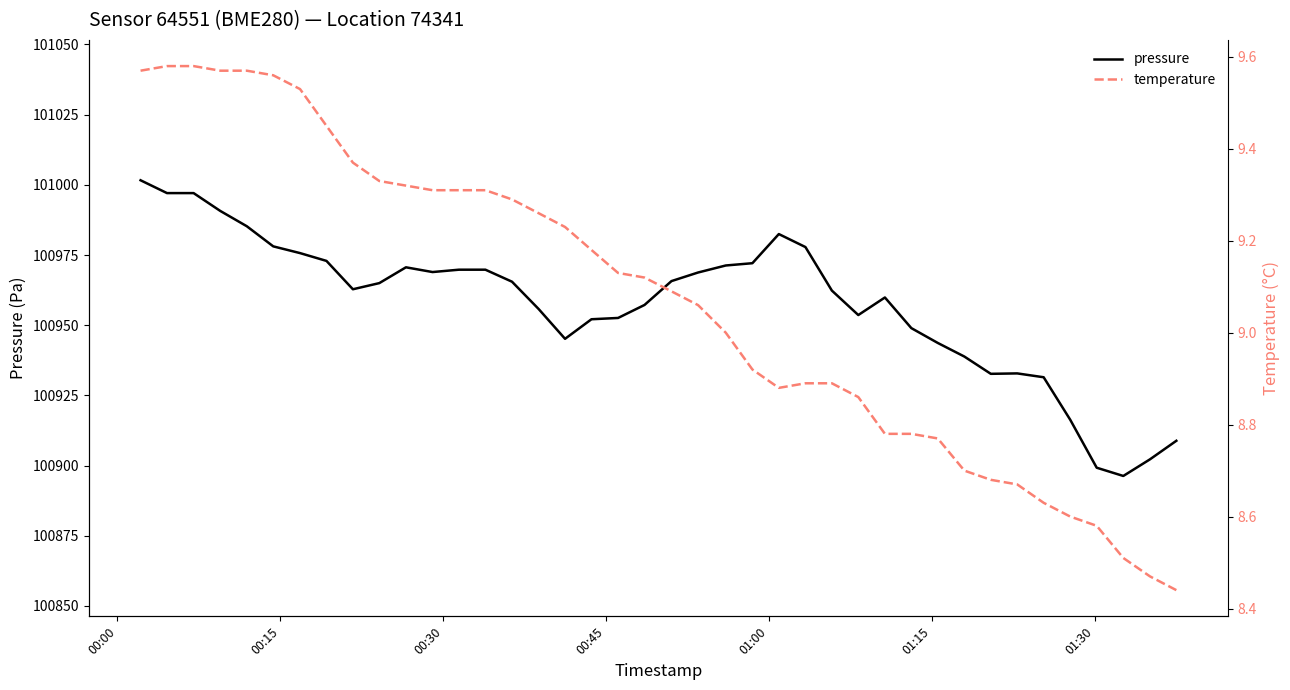

At which category does the chart reach its peak across all series?

00:00